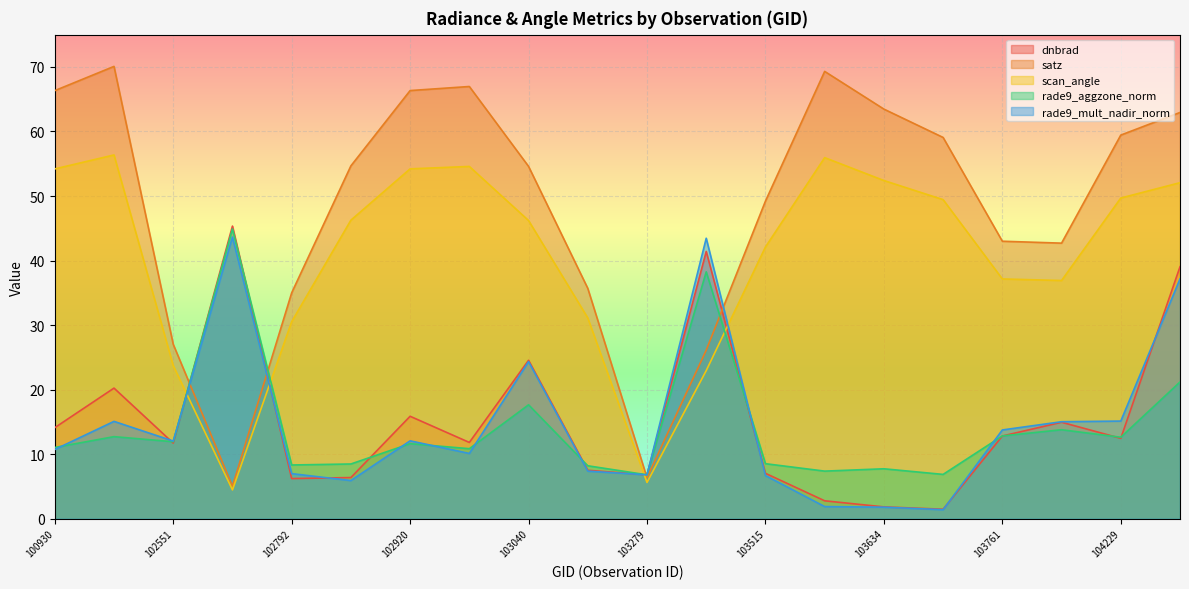

True or false: rade9_aggzone_norm has a value of 11.6 at 102920.

True